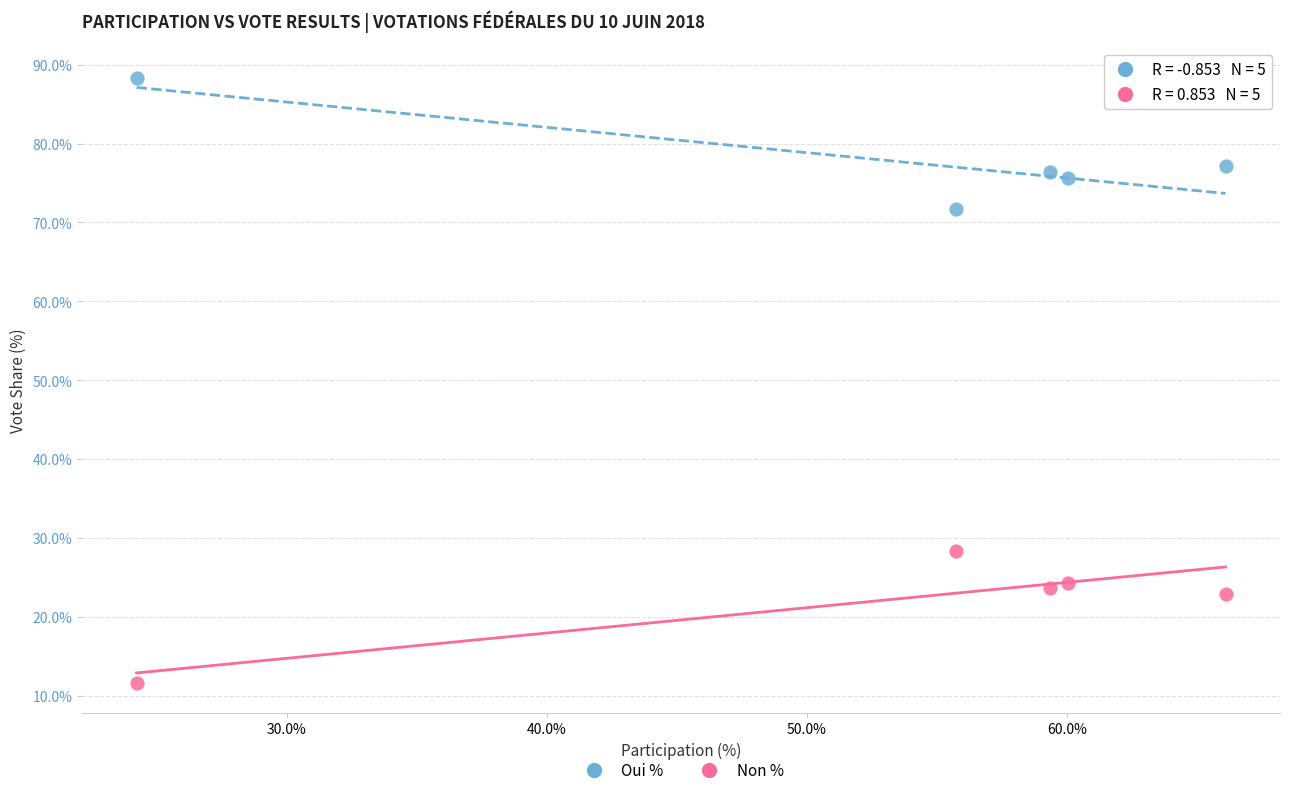

Which series contains the lowest Y value?

Non %